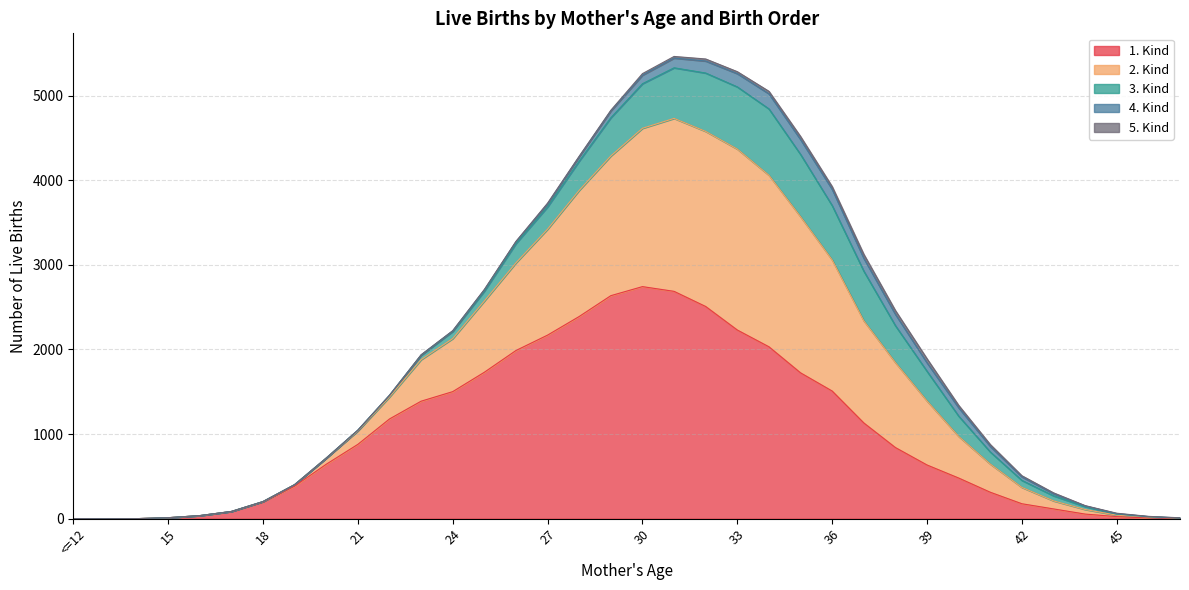

True or false: 1. Kind has a value of 2636 at 29.

True